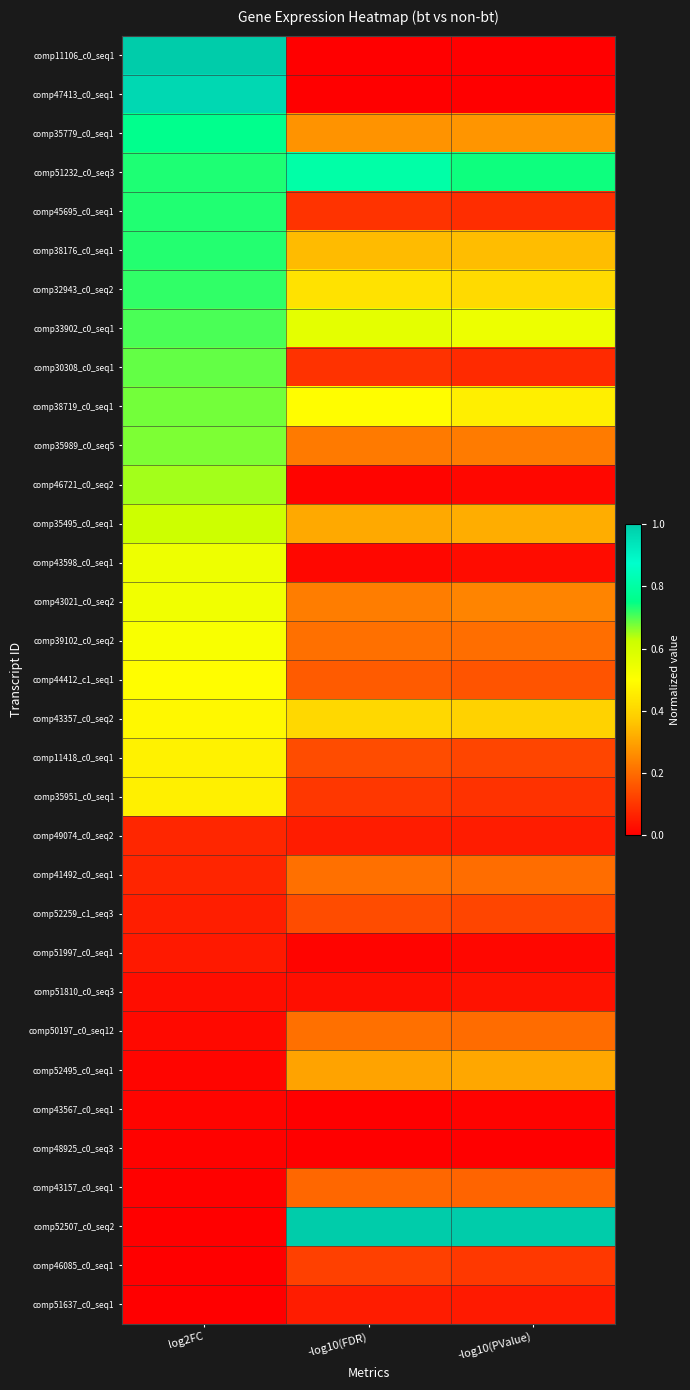

What is the greatest value displayed?

1.0